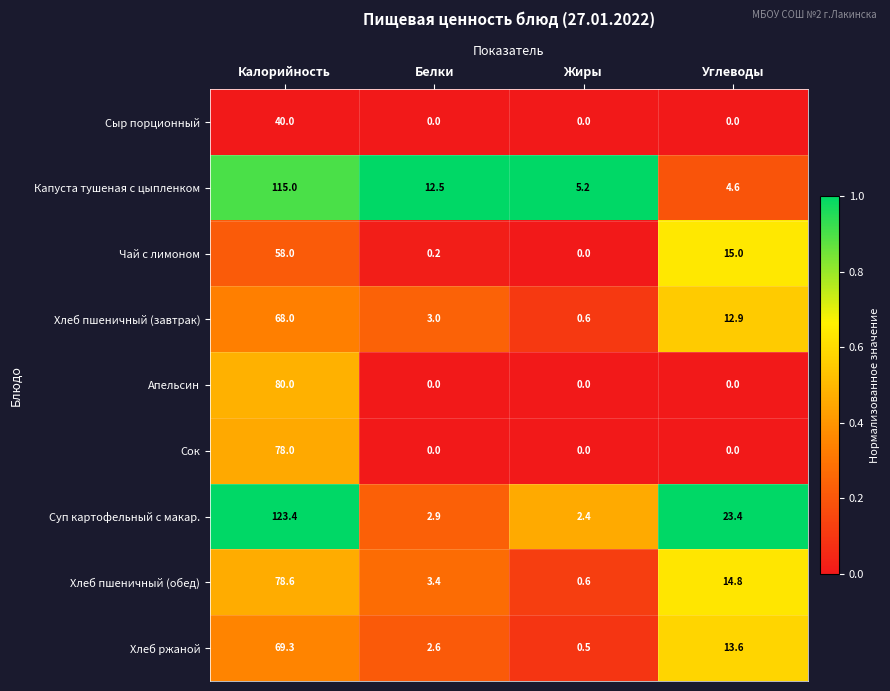

Which series has the largest total across all categories?

Суп картофельный с макар.